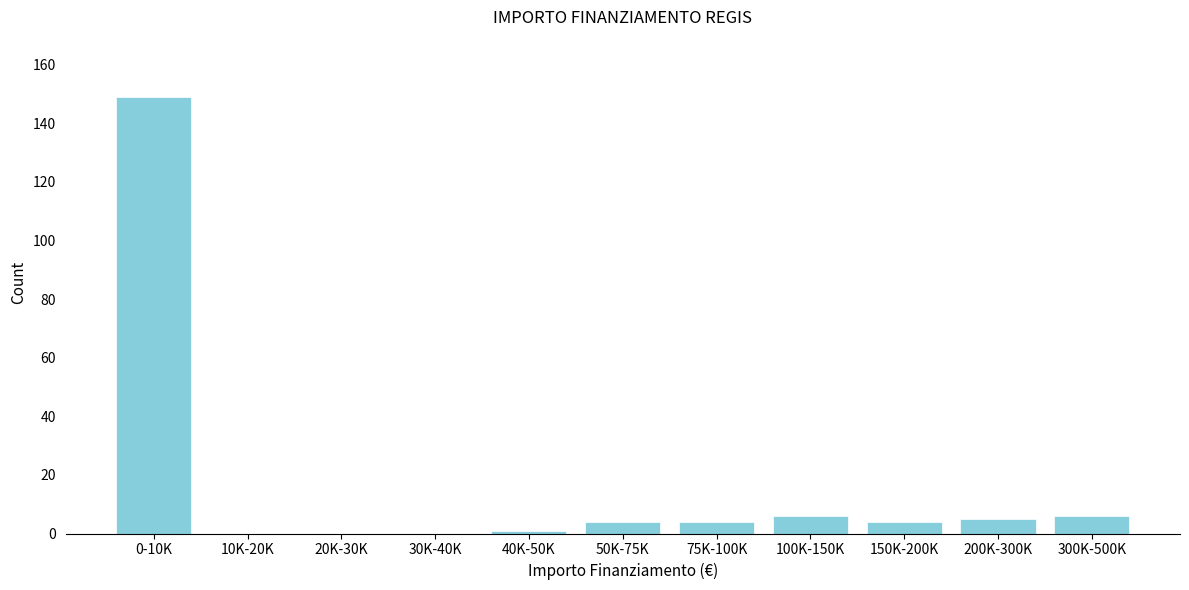

Reading left to right, list all the values displayed in this chart.

0-10K=149	10K-20K=0	20K-30K=0	30K-40K=0	40K-50K=1	50K-75K=4	75K-100K=4	100K-150K=6	150K-200K=4	200K-300K=5	300K-500K=6